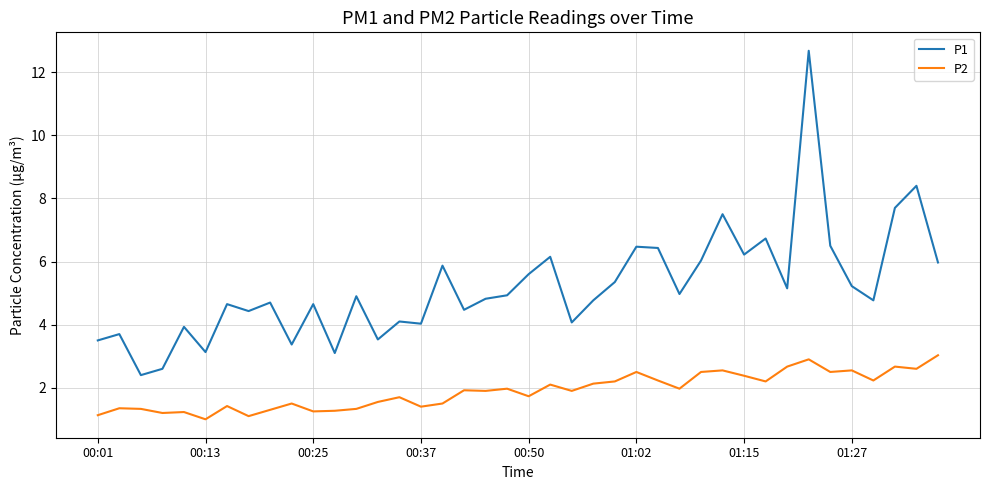

Which series has the largest total across all categories?

P1